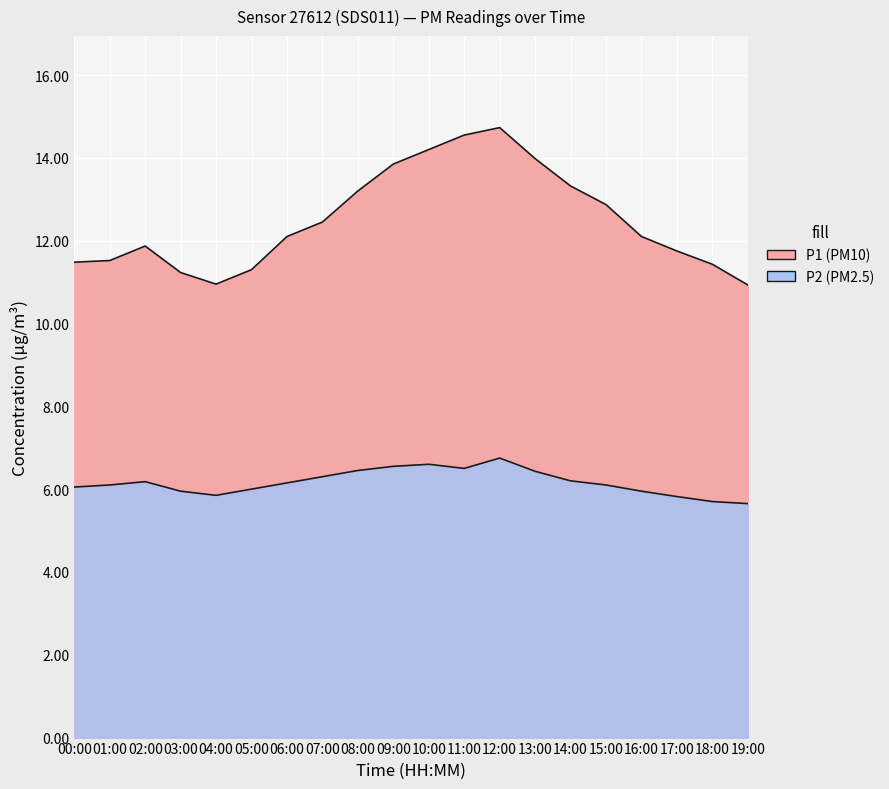

What is the difference between the P2 values at 00:00 and 17:00?

0.2